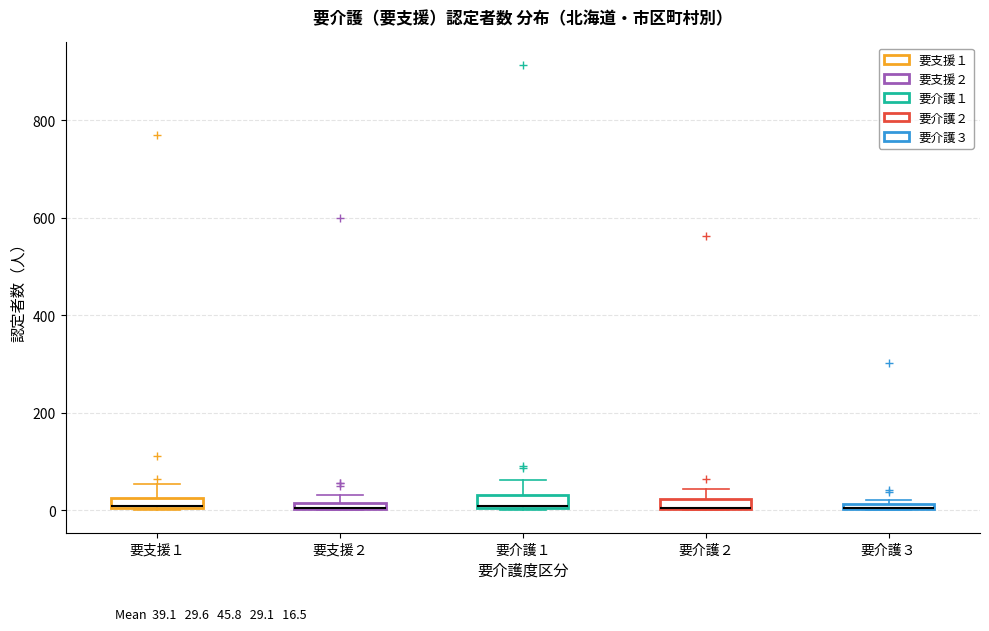

Where is the lower edge of the box for 要支援２ on the y-axis? The values are not printed on the chart, so give them approximately, as read against the axis.

0